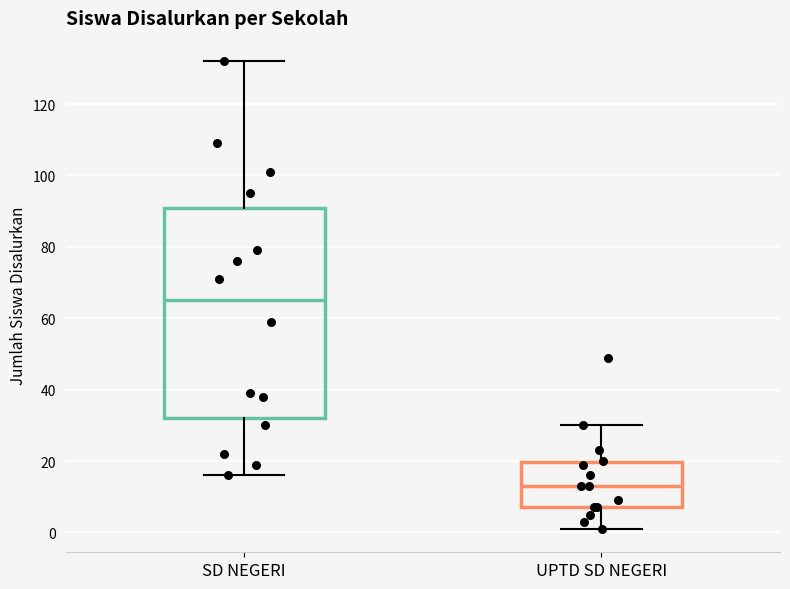

Where is the lower edge of the box for UPTD SD NEGERI on the y-axis? The values are not printed on the chart, so give them approximately, as read against the axis.

8